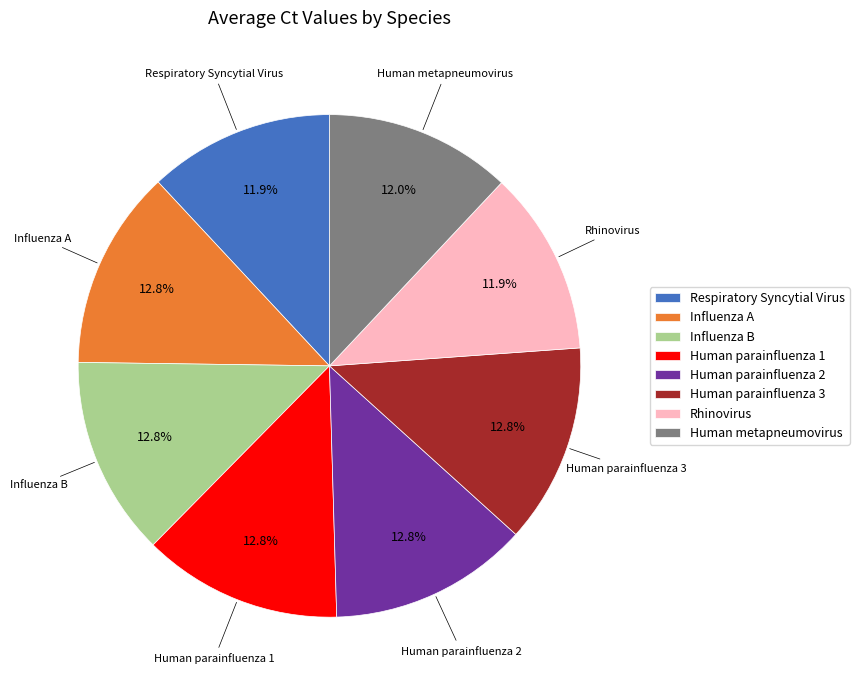

Is it true that Human parainfluenza 2 is 13% of the pie?

True